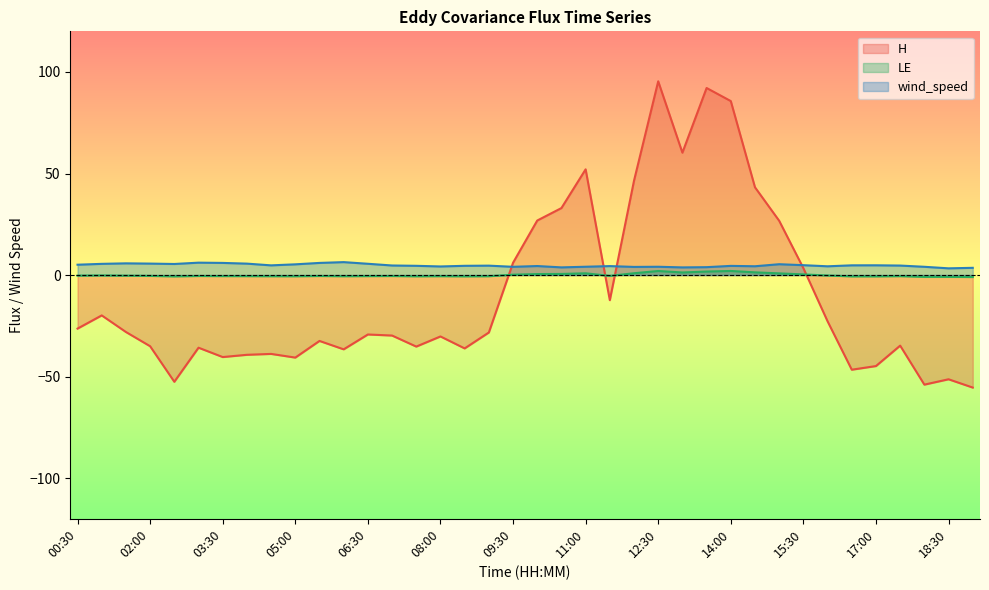

Which series has the widest spread of values?

H